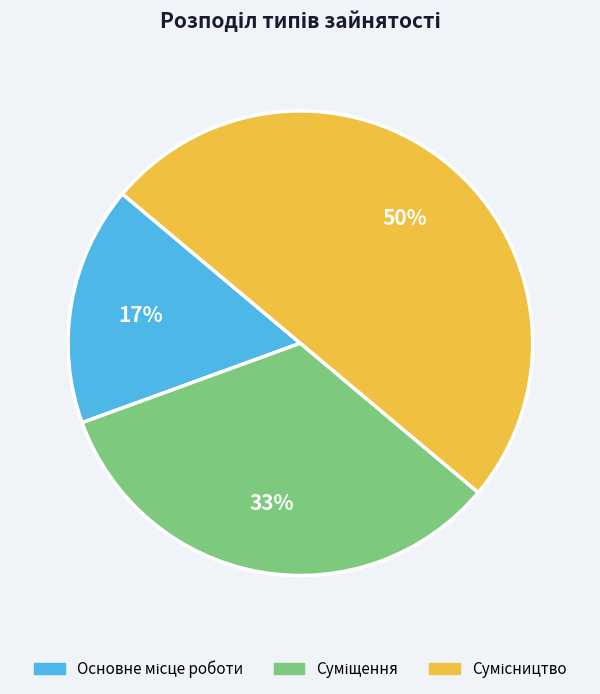

To the nearest percent, what is the difference between the largest and smallest slice percentages?

33%